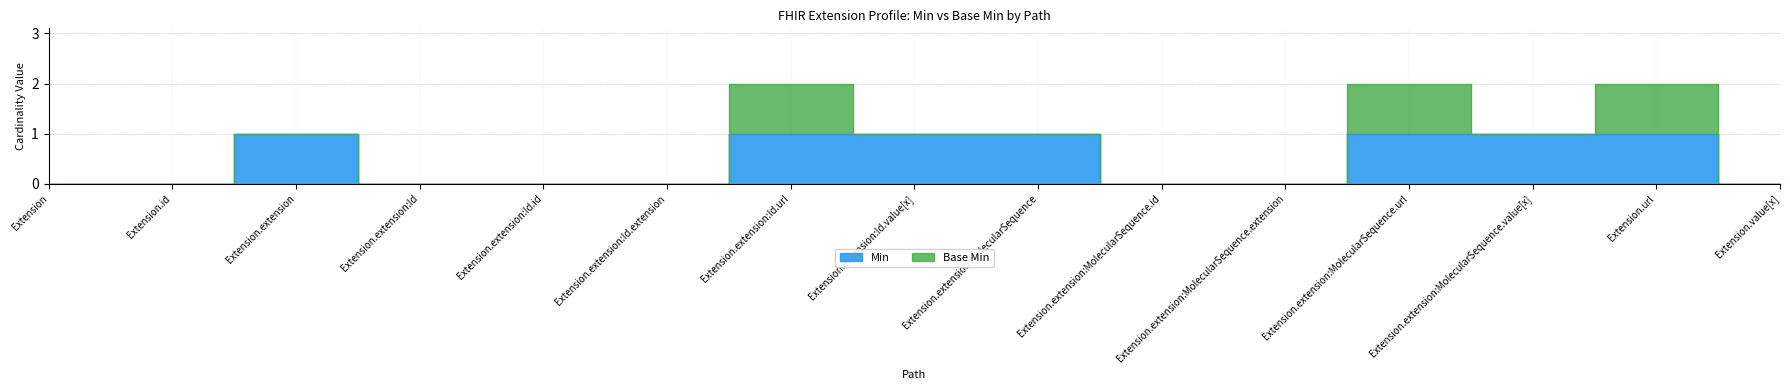

True or false: the data shows 0 at Extension.extension:Id.extension.

True